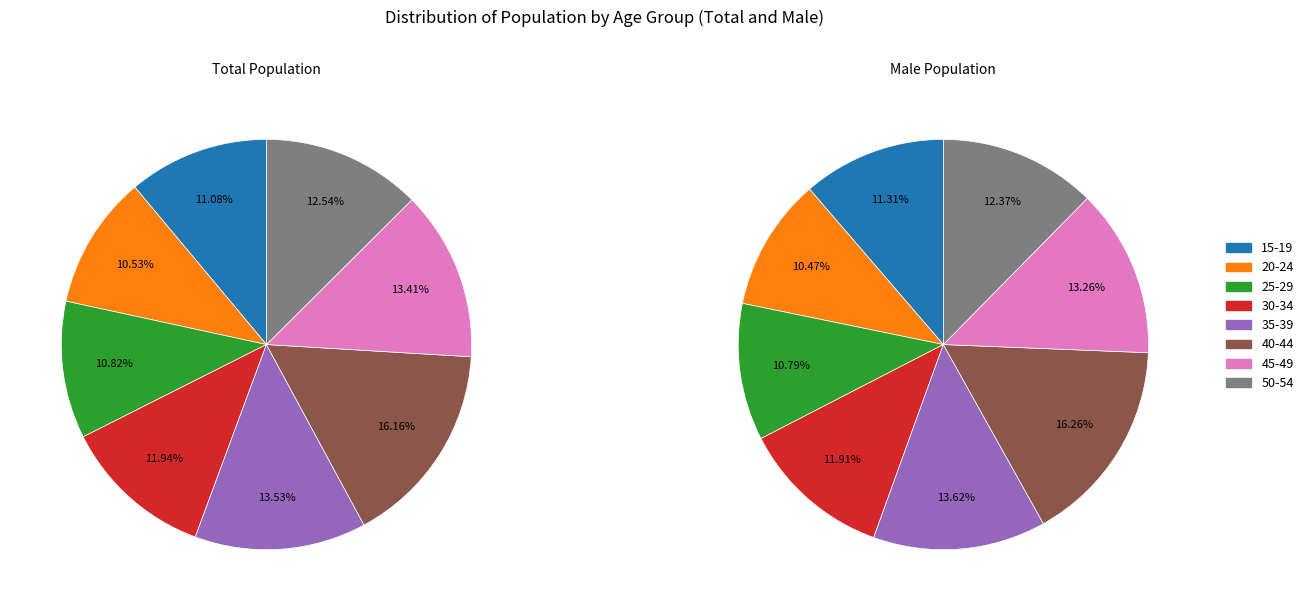

Is there a majority slice in this chart?

No